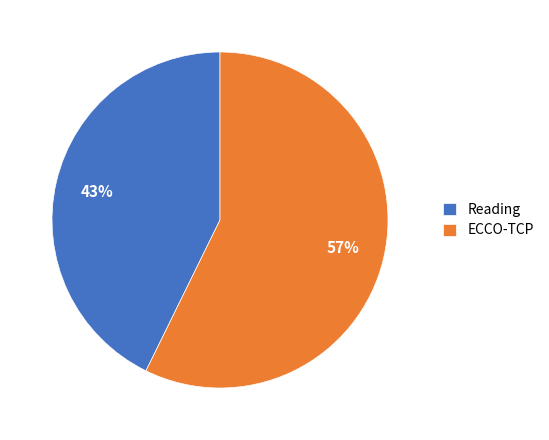

Is there any slice that represents more than half of the pie?

Yes